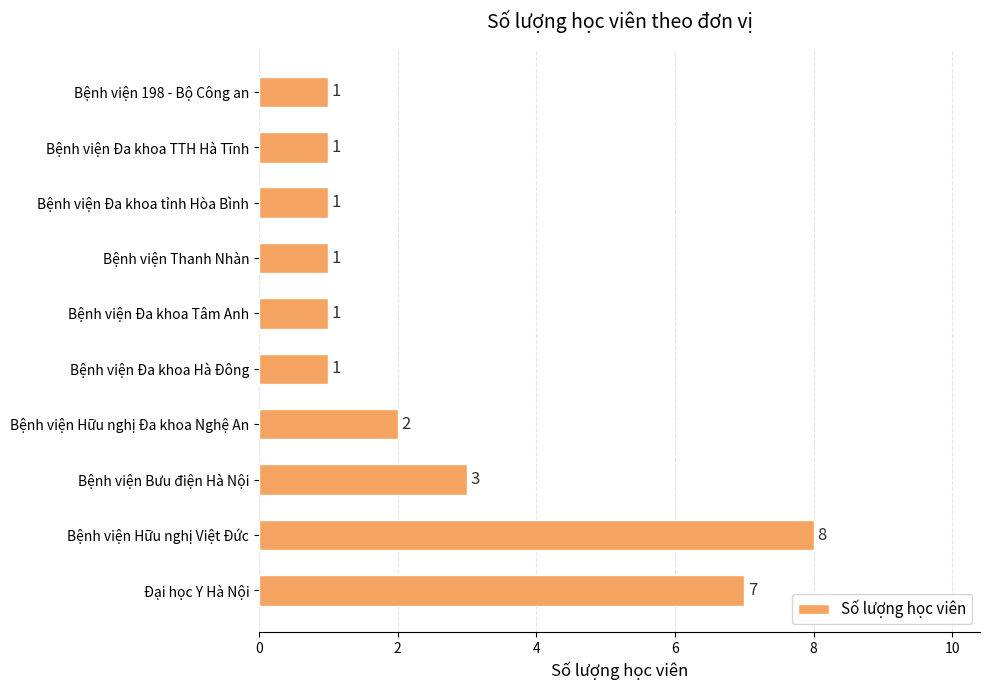

How many categories are shown in the chart?

10